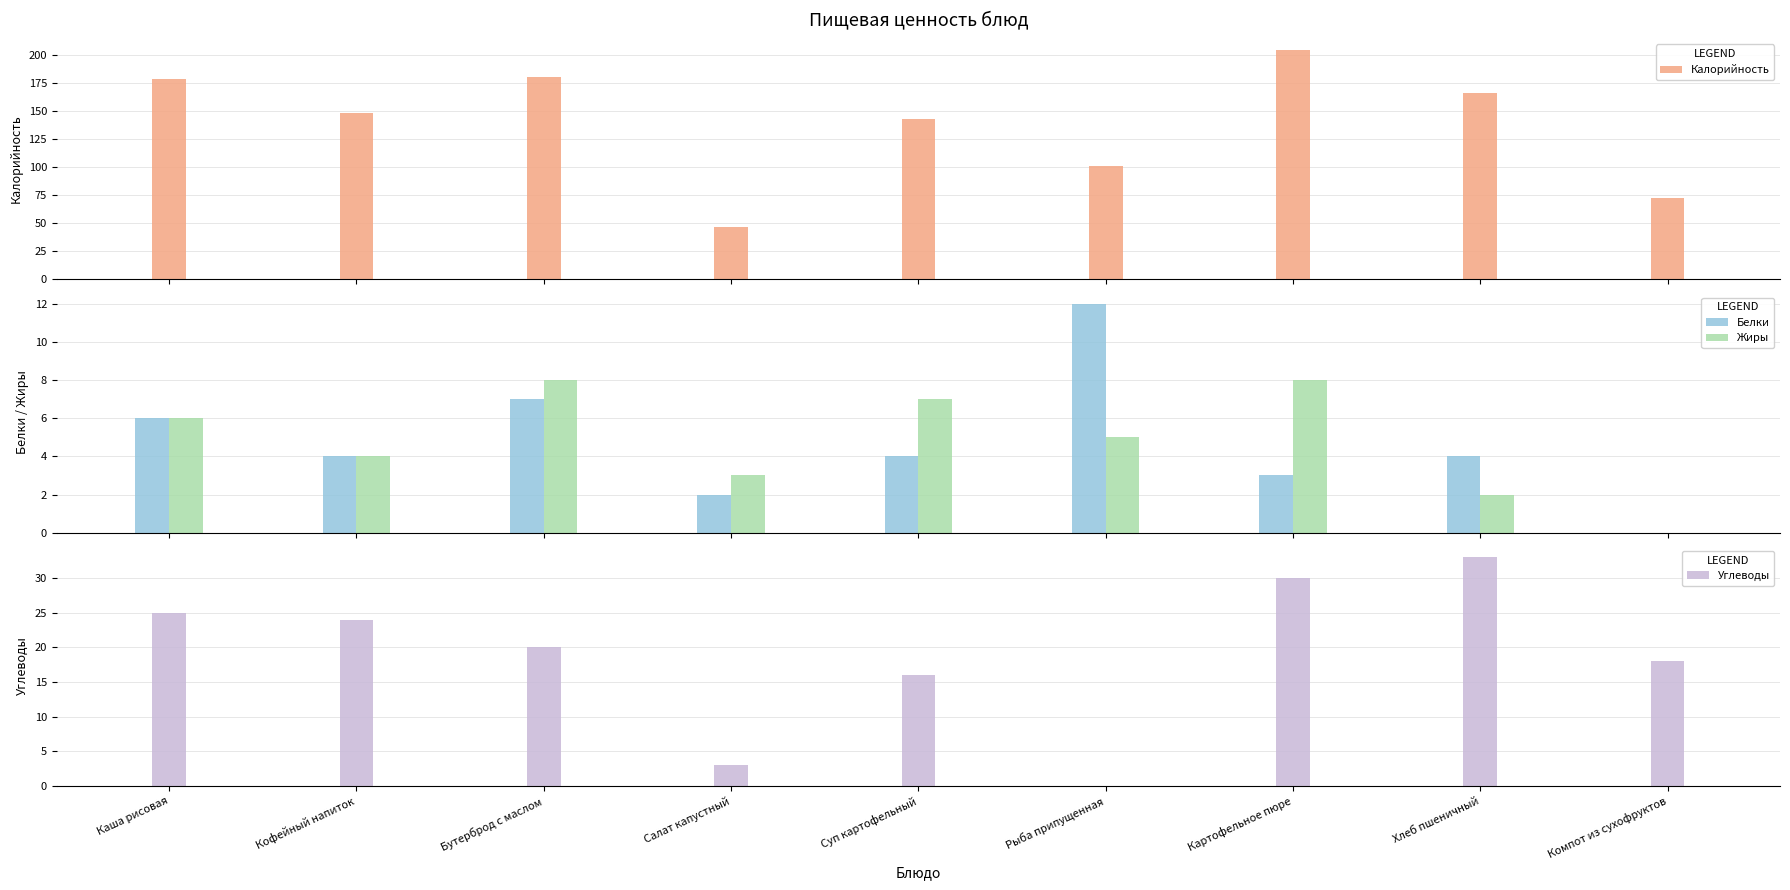

How many bars are there in total?

36